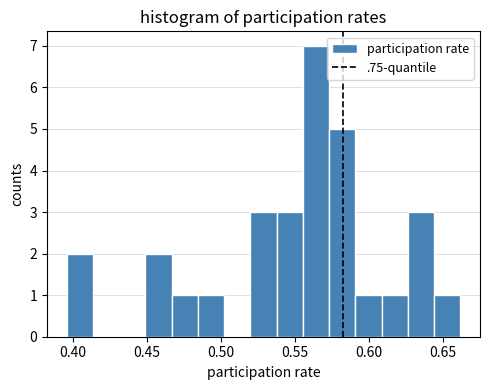

Around what value on the x-axis is the tallest bar? Give the approximate position of its centre, as read against the axis.

0.565